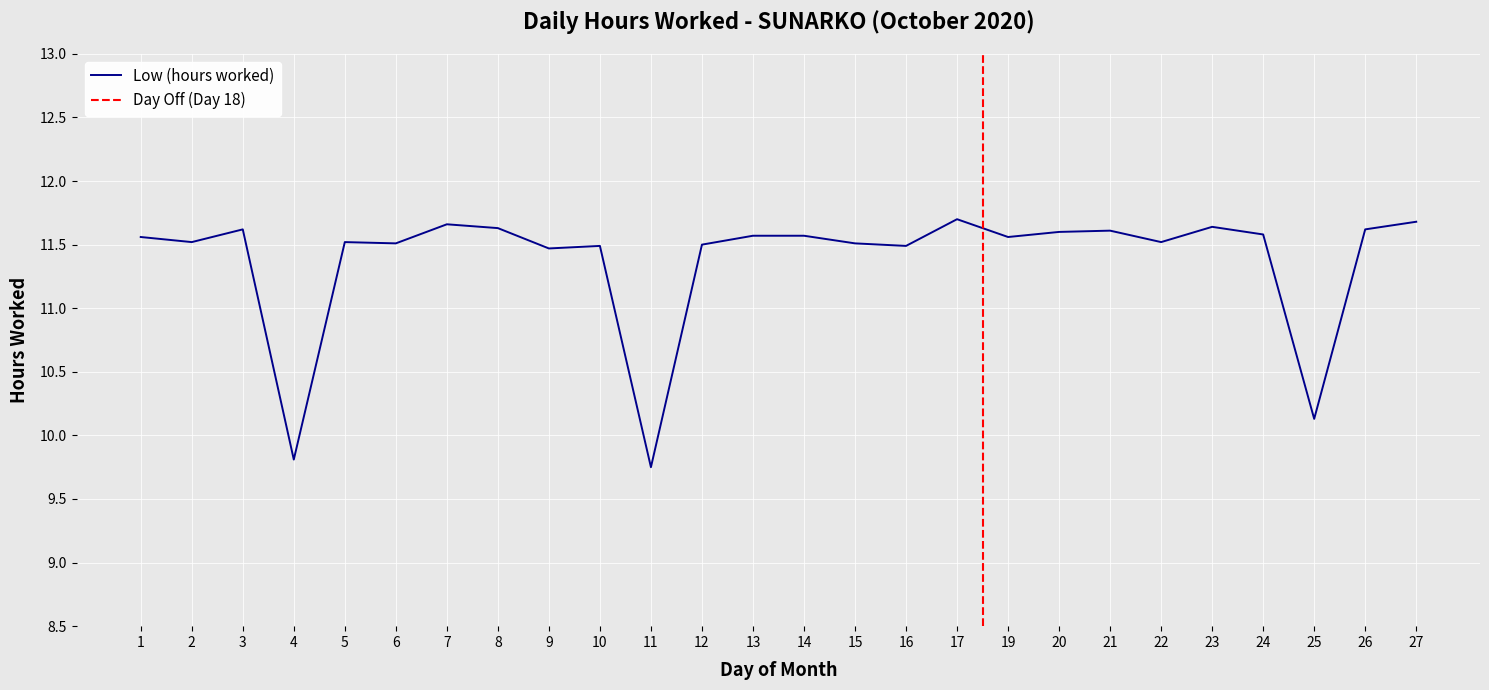

Reading left to right, what are all the values shown in this chart?

11.6	11.5	11.6	9.8	11.5	11.5	11.7	11.6	11.5	11.5	9.8	11.5	11.6	11.6	11.5	11.5	11.7	11.6	11.6	11.6	11.5	11.6	11.6	10.1	11.6	11.7